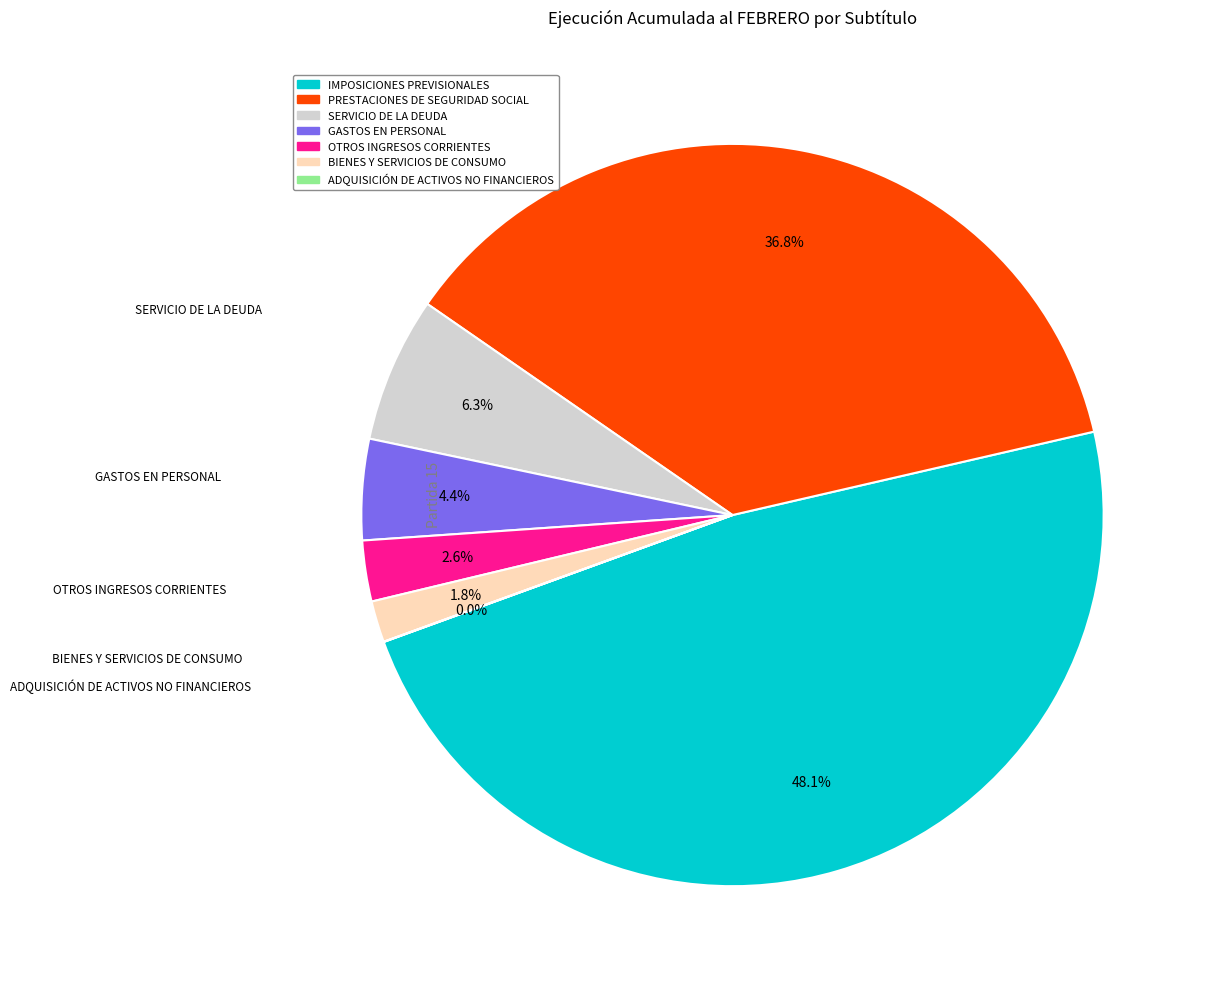

Does any single category account for the majority?

No